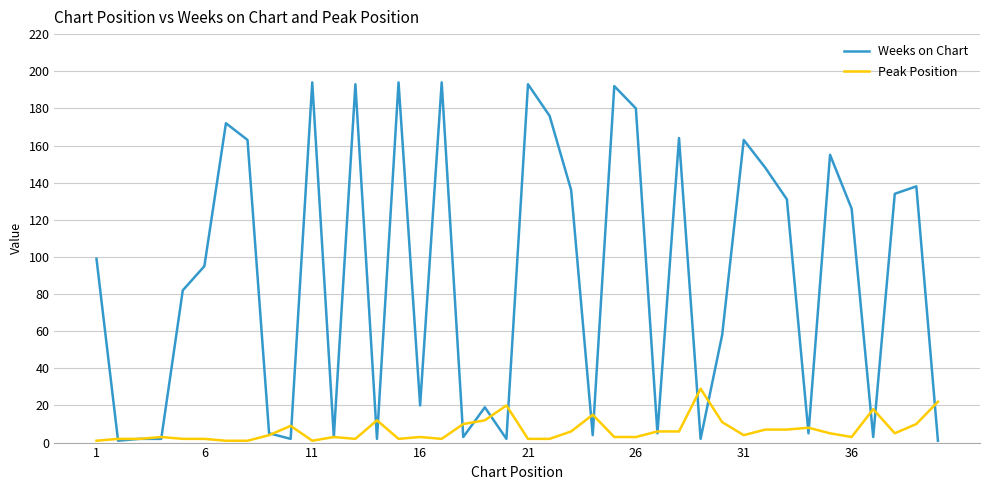

How many series are shown in this chart?

2